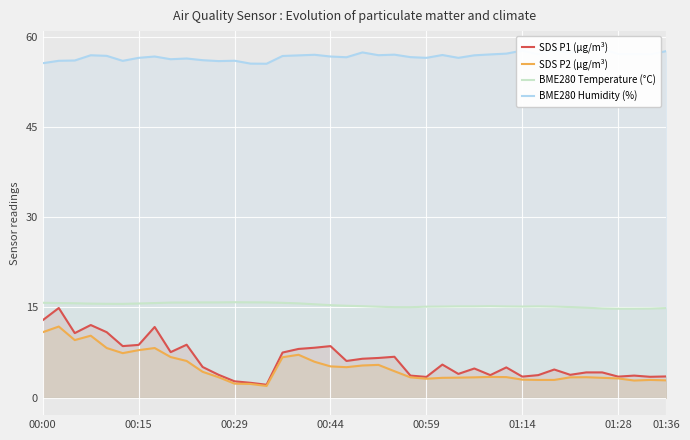

True or false: BME280 Temperature (°C) and SDS P2 (µg/m³) cross at least once.

False